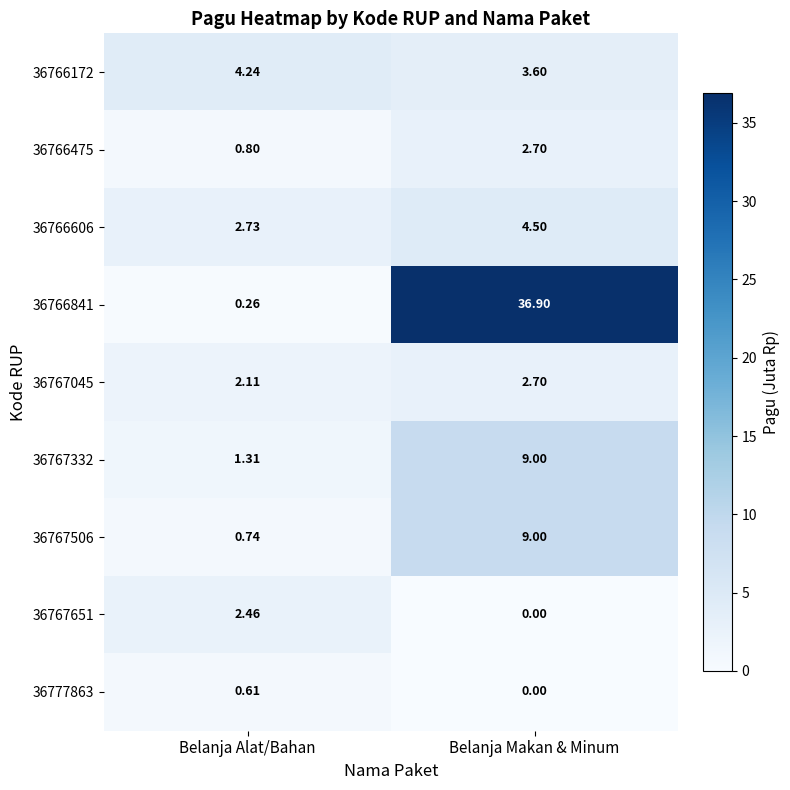

Which label corresponds to the smallest value in the chart?

Belanja Makan & Minum